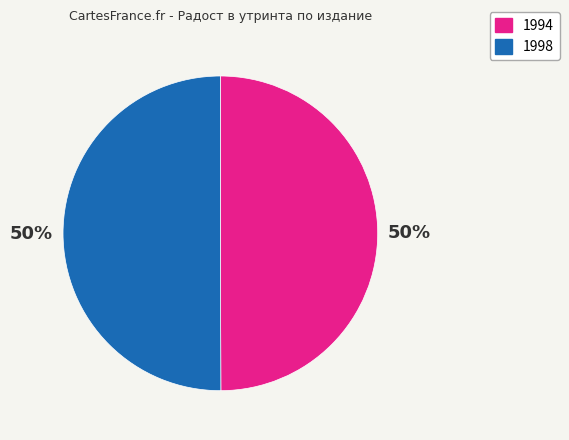

How many segments does this pie chart have?

2